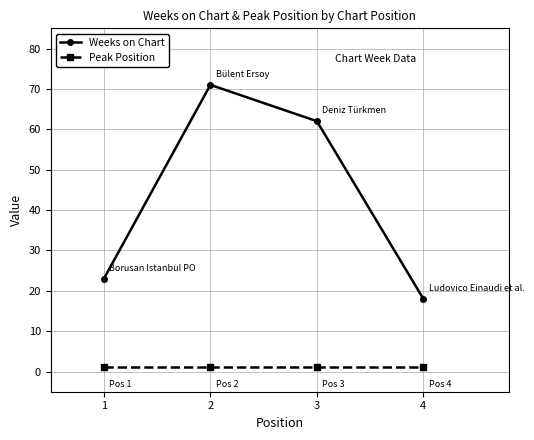

True or false: Weeks on Chart has more than 0 interior local peaks.

True